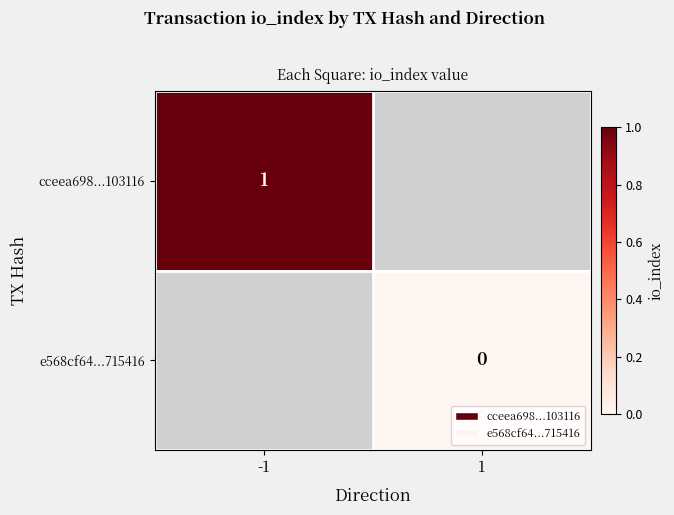

Between 1 and -1, which is larger?

-1